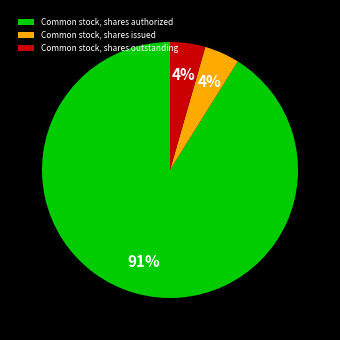

Which category has the biggest portion of the pie?

Common stock, shares authorized